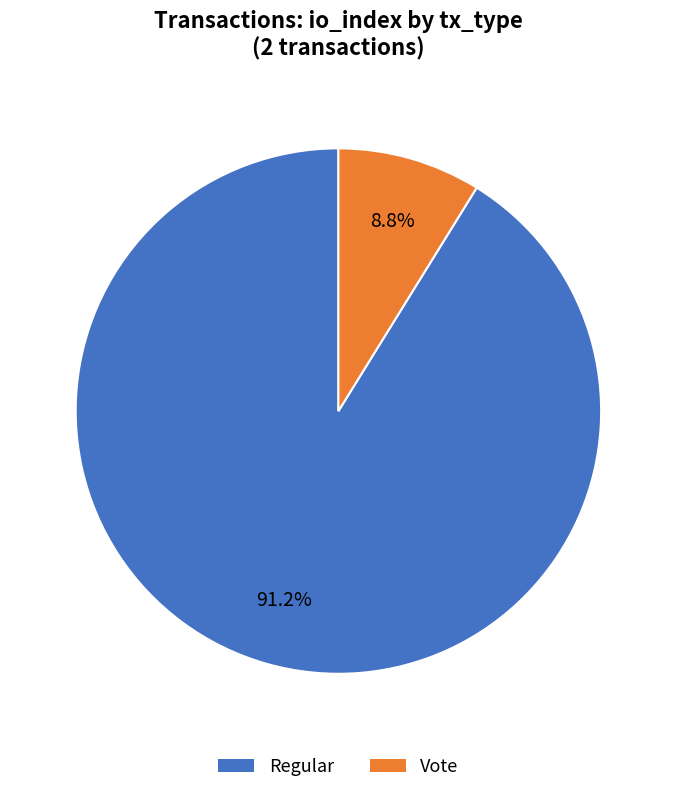

To the nearest percent, what percentage of the pie is Vote?

9%